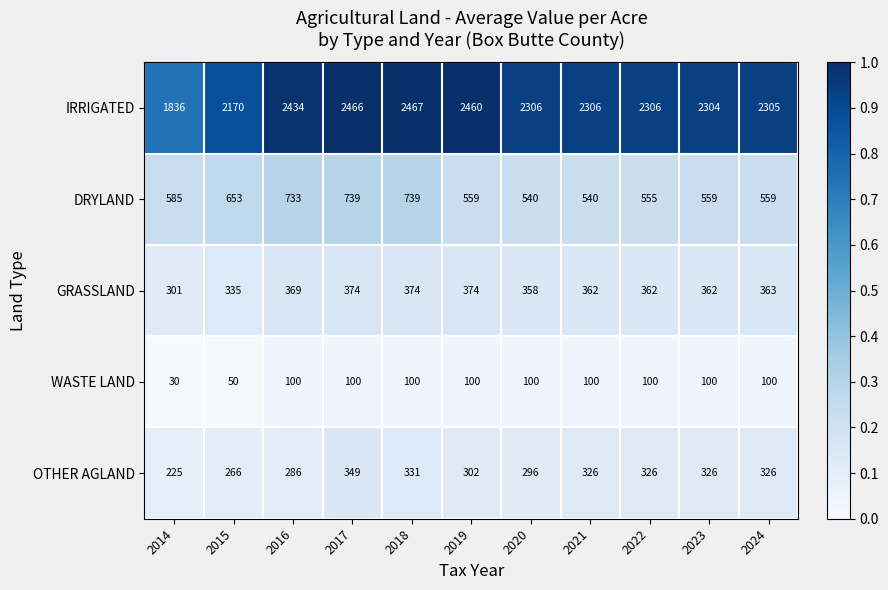

What is the difference between the DRYLAND values at 2024 and 2022?

4